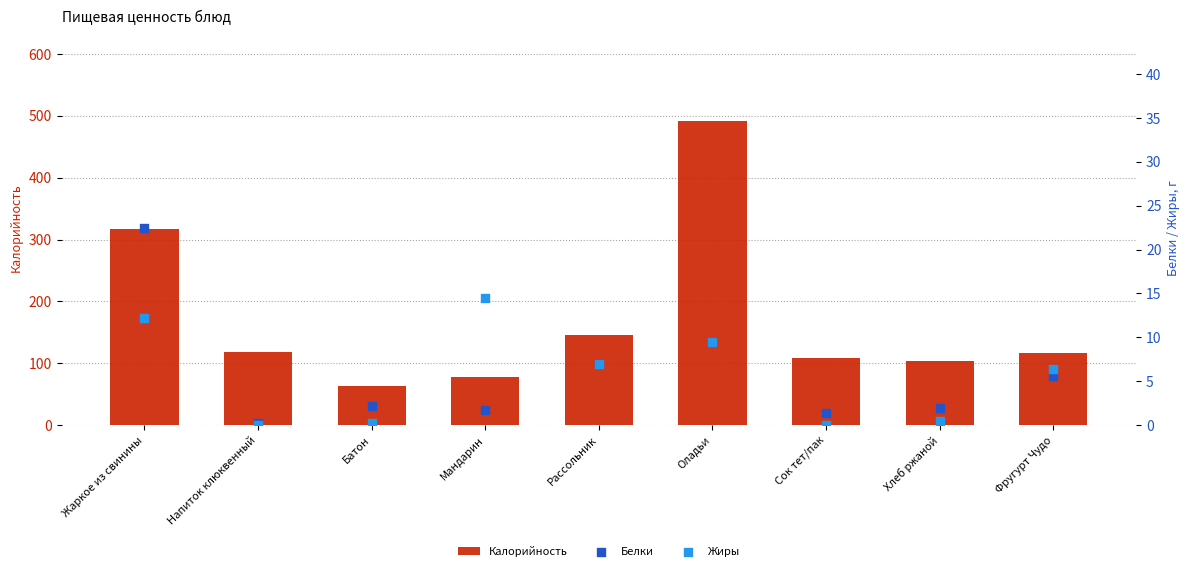

Which series reaches the minimum Y coordinate?

Жиры